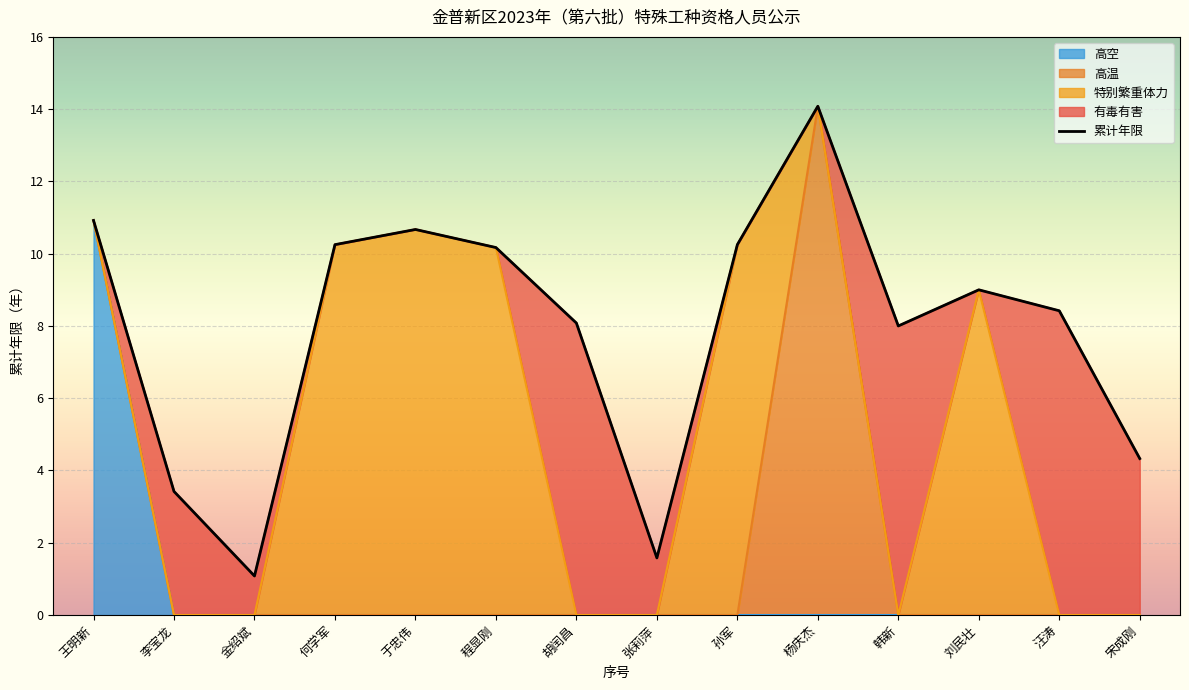

At which category does the chart reach its minimum across all series?

金绍斌